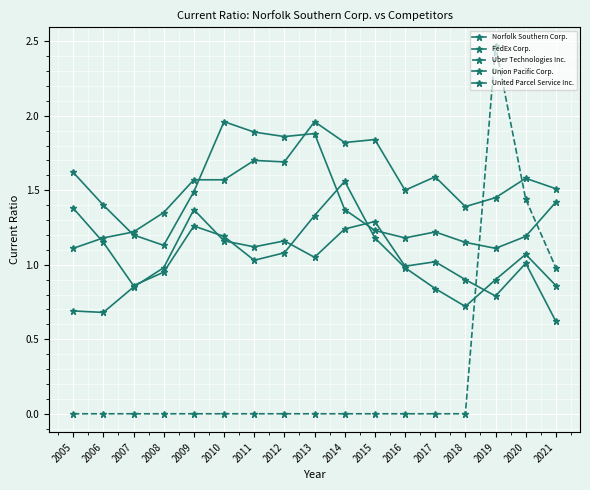

Between which two adjacent categories do United Parcel Service Inc. and Norfolk Southern Corp. first intersect?

2013 and 2014